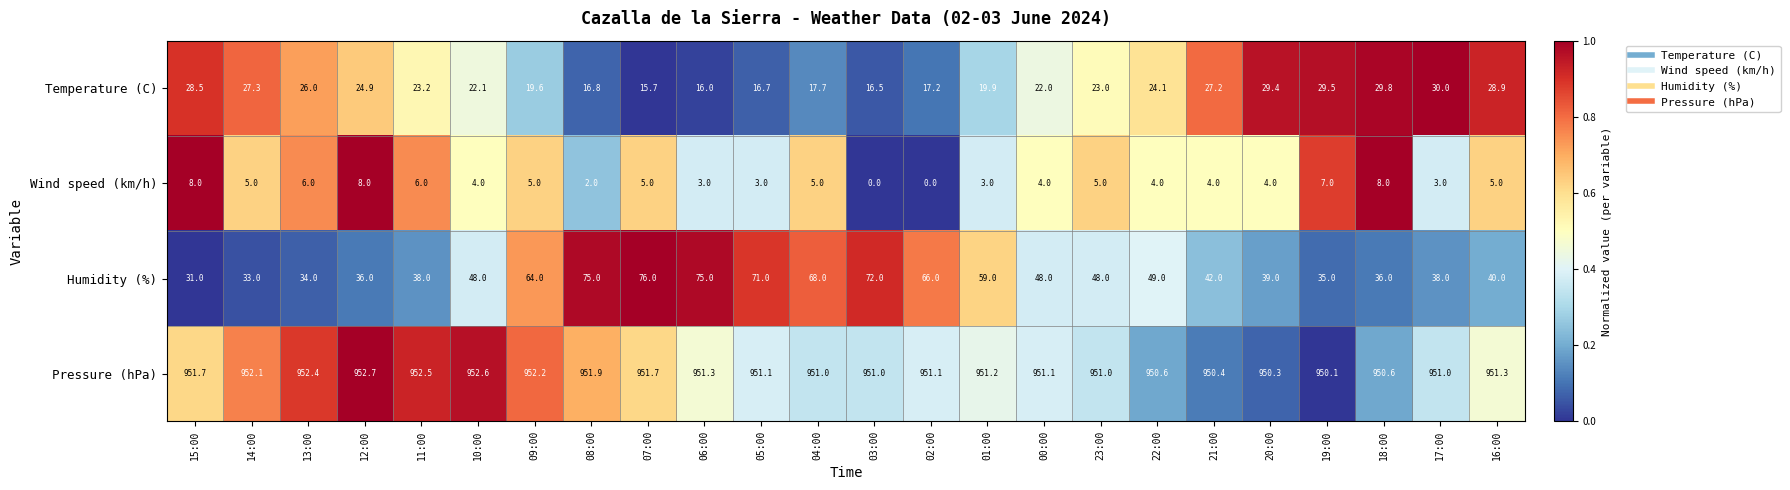

Which series has the largest total across all categories?

Pressure (hPa)